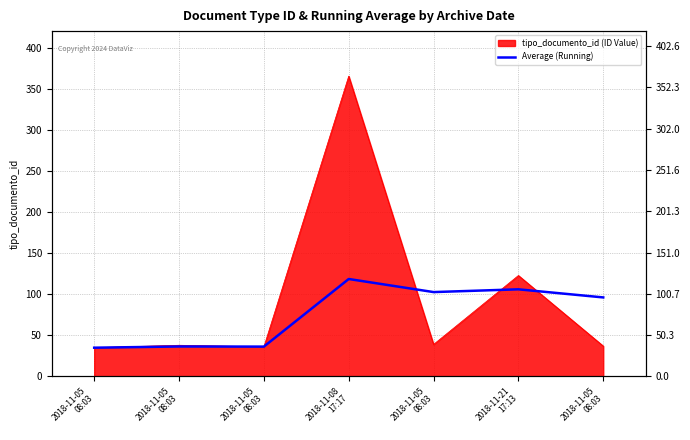

How many data points are less than 96?

3